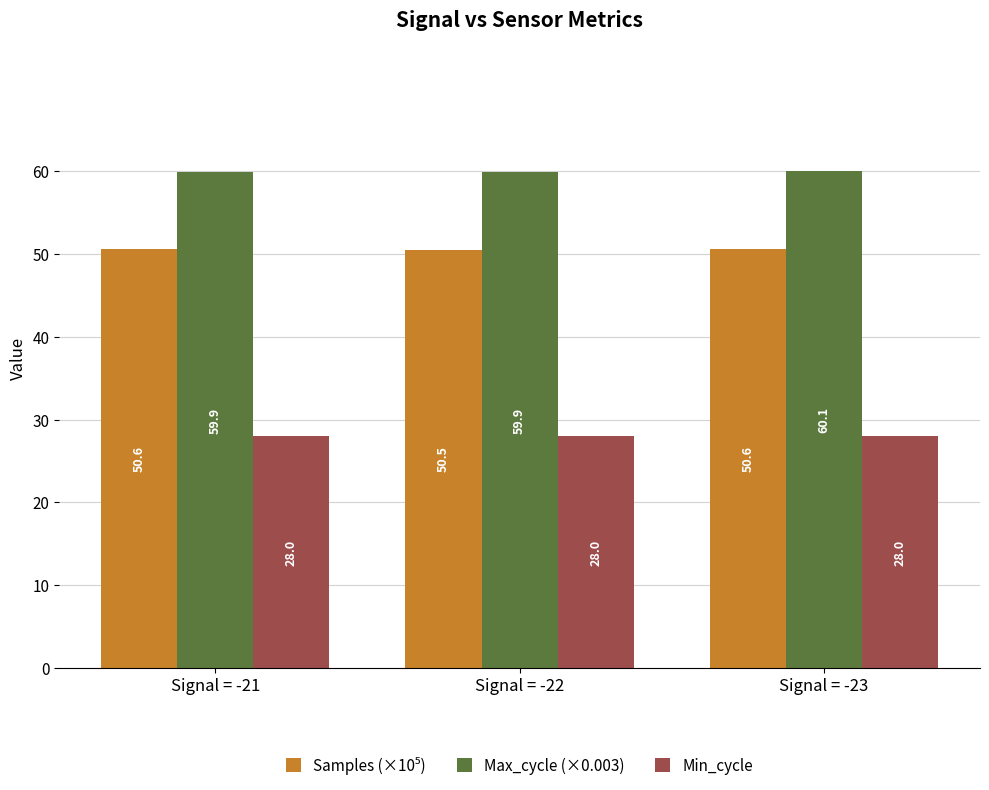

What is the spread (max minus min) of values at Signal = -23?

32.1